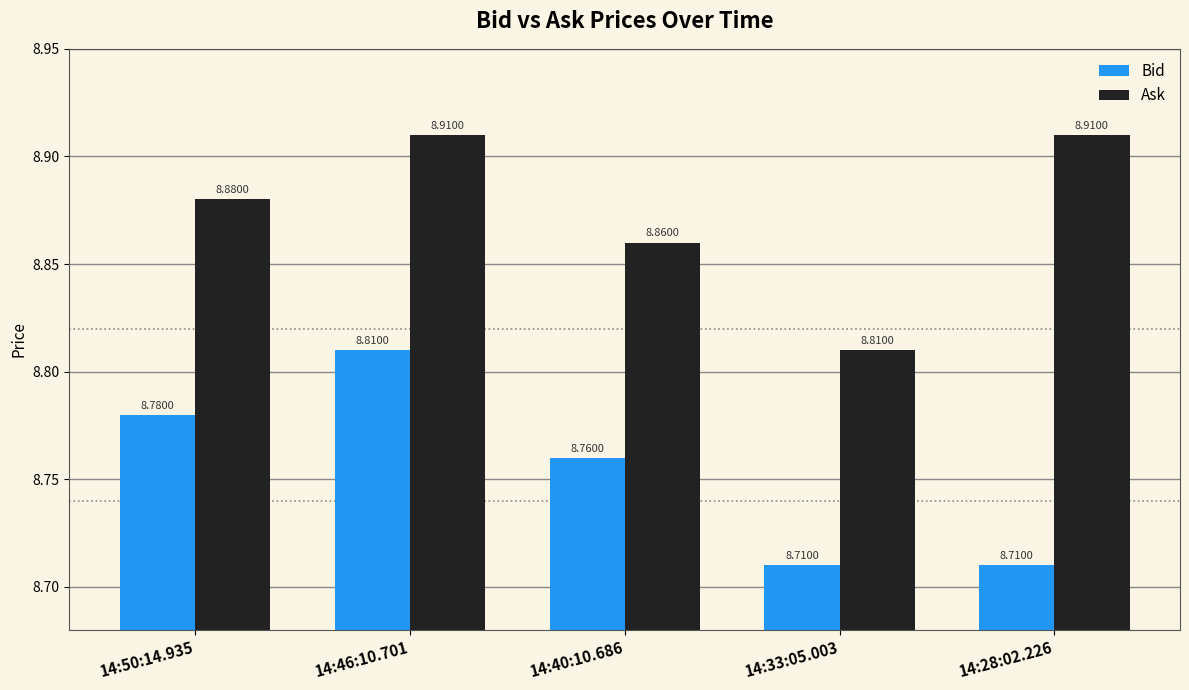

What is the minimum value shown in the chart?

8.7